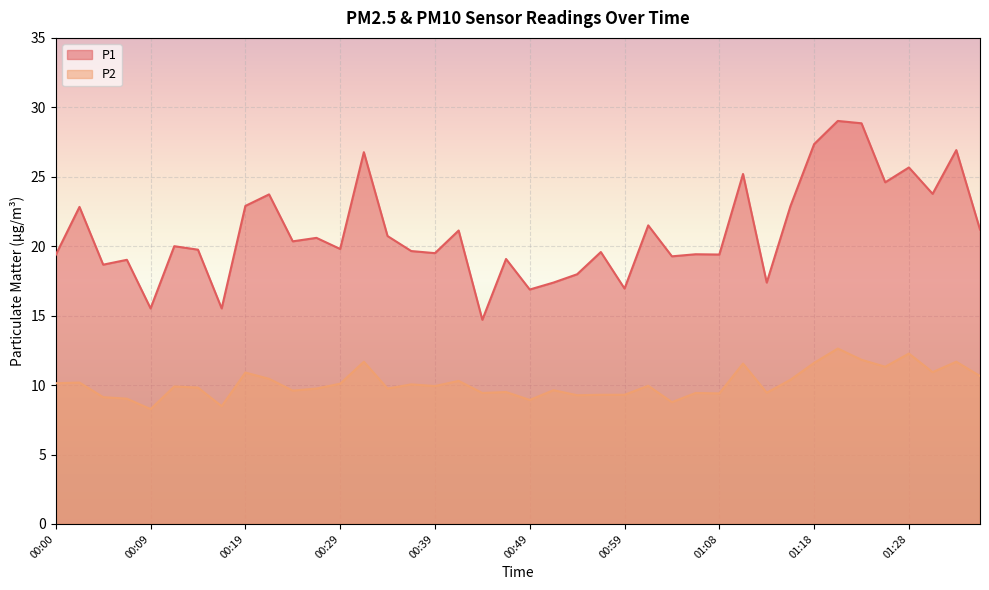

Rank the series by their average value, from lowest to highest.

P2, P1